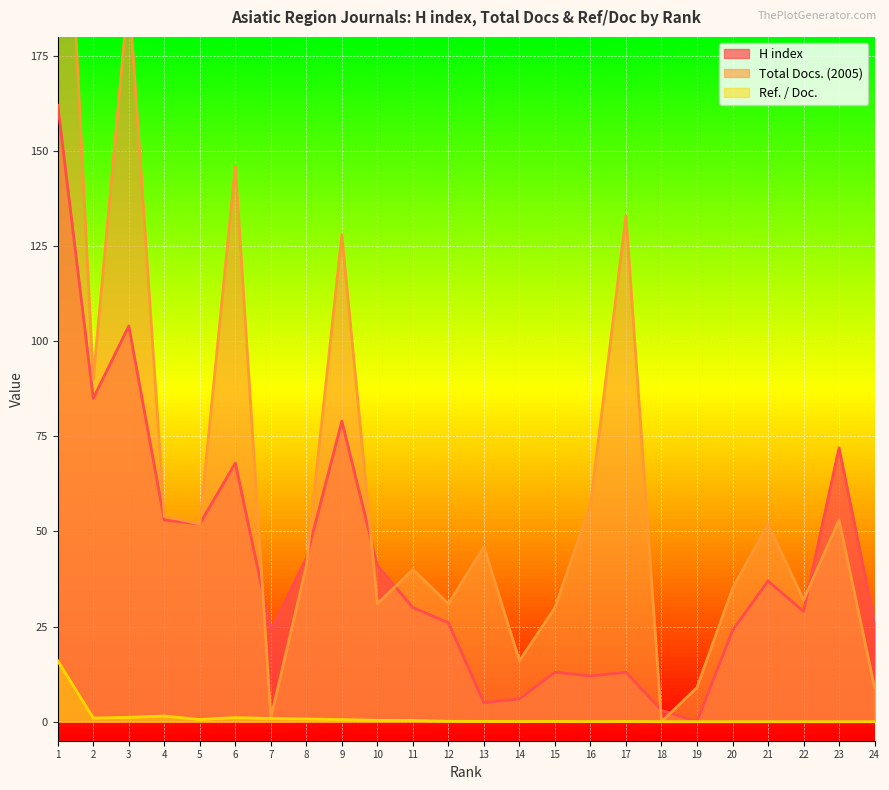

In H index, how many points are lower than both neighbors (excluding endpoints)?

7